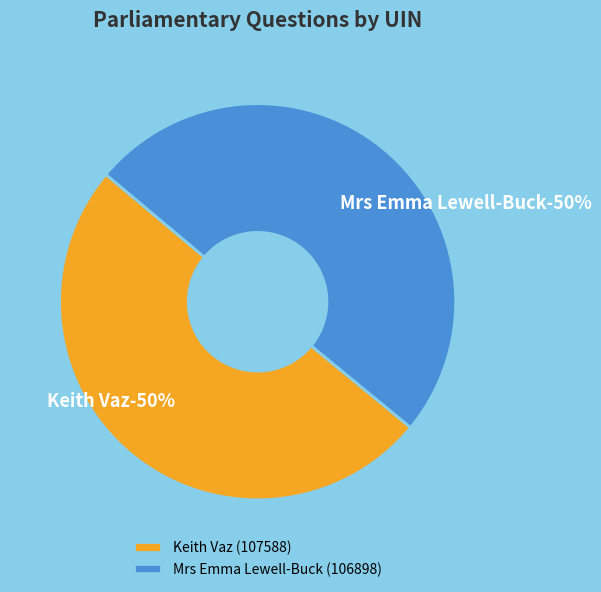

Is it true that Keith Vaz (107588) is 63% of the pie?

False